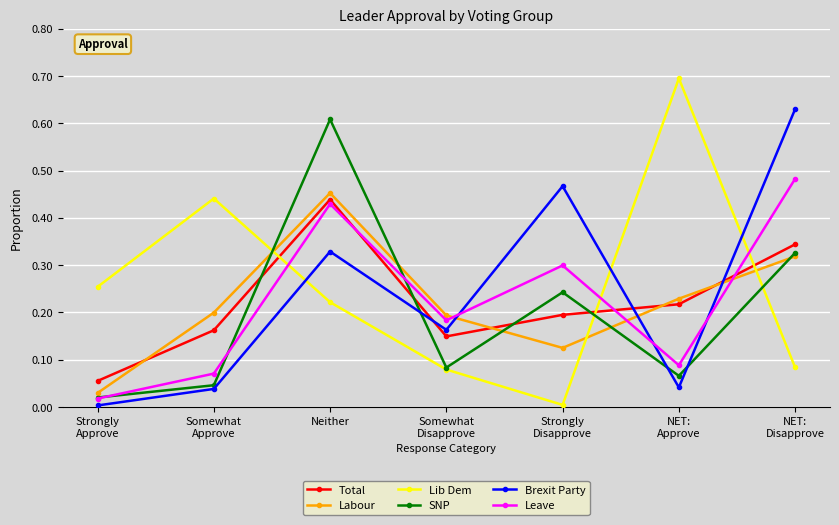

At which category is the sum across all series the highest?

Neither